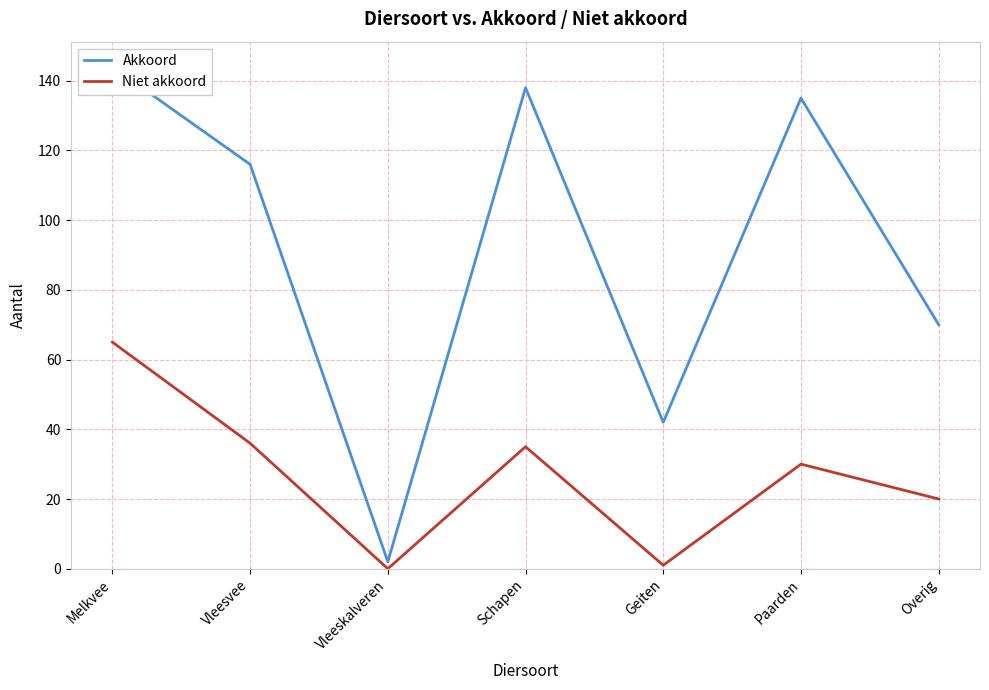

Rank the series by their maximum value, from lowest to highest.

Niet akkoord, Akkoord